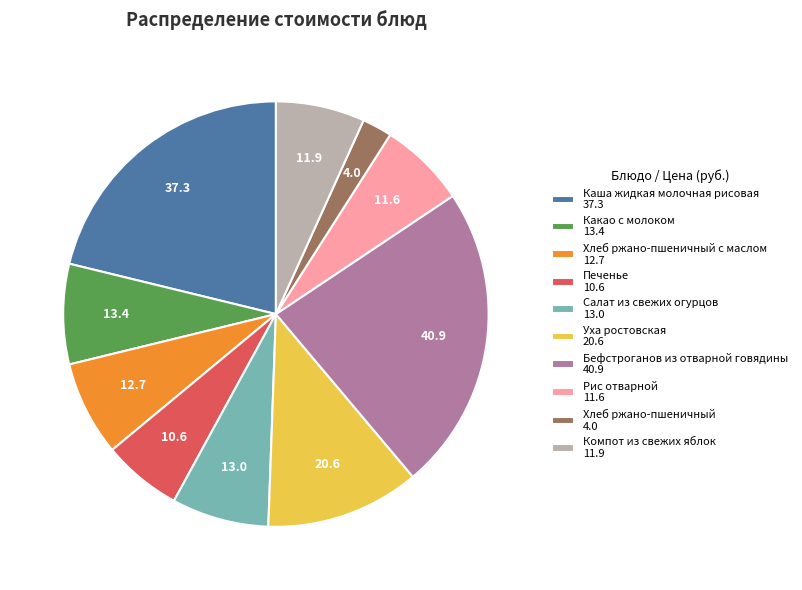

Combined, do Уха ростовская 20.6 and Каша жидкая молочная рисовая 37.3 account for over 50%?

No